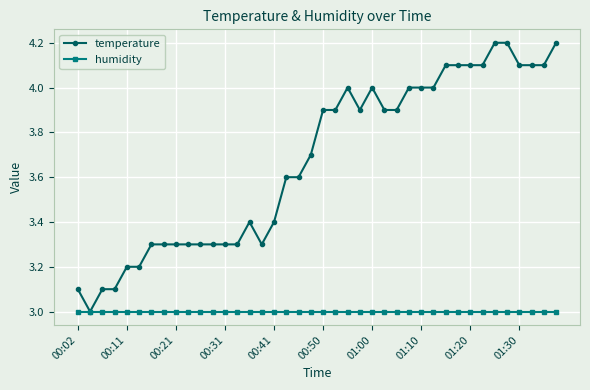

List the series in order of their overall mean, highest first.

temperature, humidity